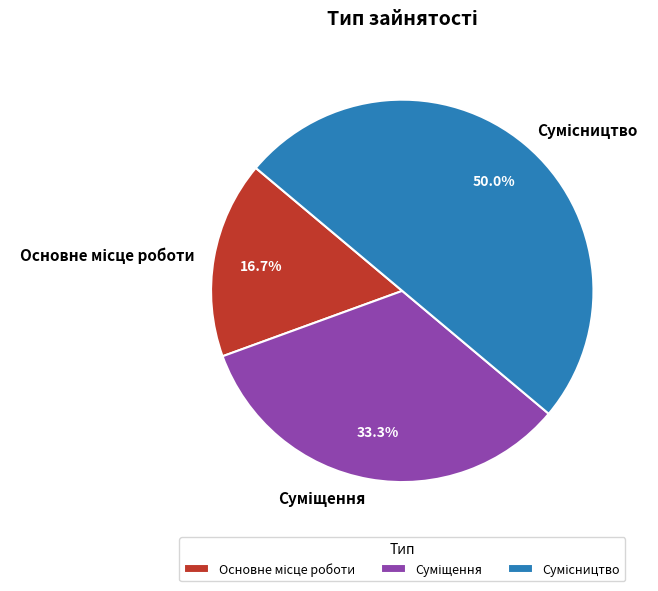

What is the total percentage of Основне місце роботи and Суміщення?

50.0%